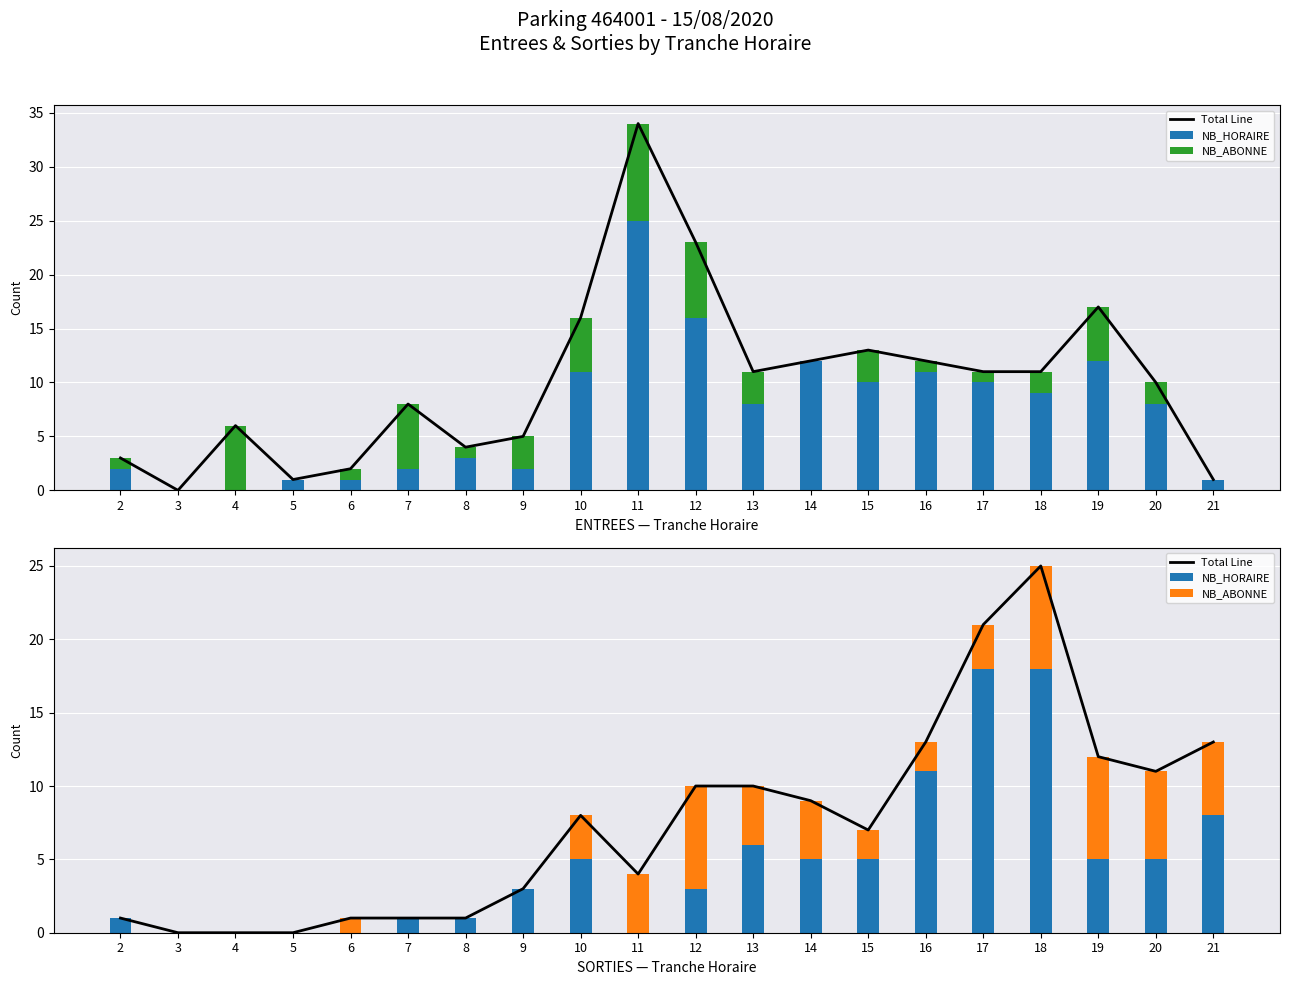

The value of NB_ABONNE at 15 is 1. True or false?

False